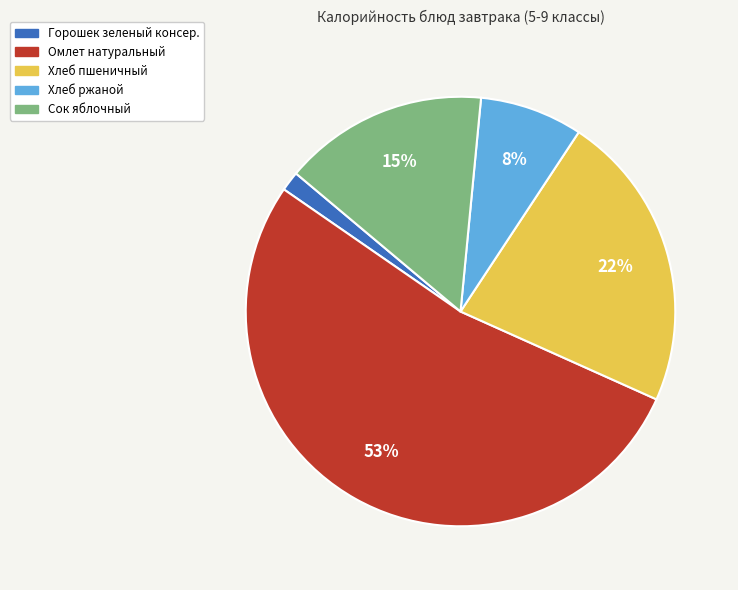

Rank the categories by value from lowest to highest.

Горошек зеленый консер., Хлеб ржаной, Сок яблочный, Хлеб пшеничный, Омлет натуральный